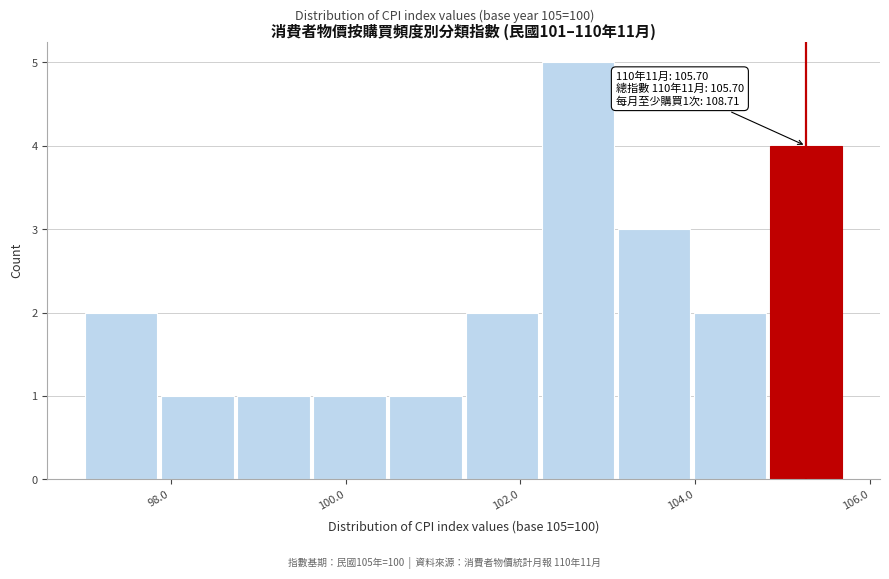

Which range on the x-axis has the tallest bar?

102.2 to 103.0